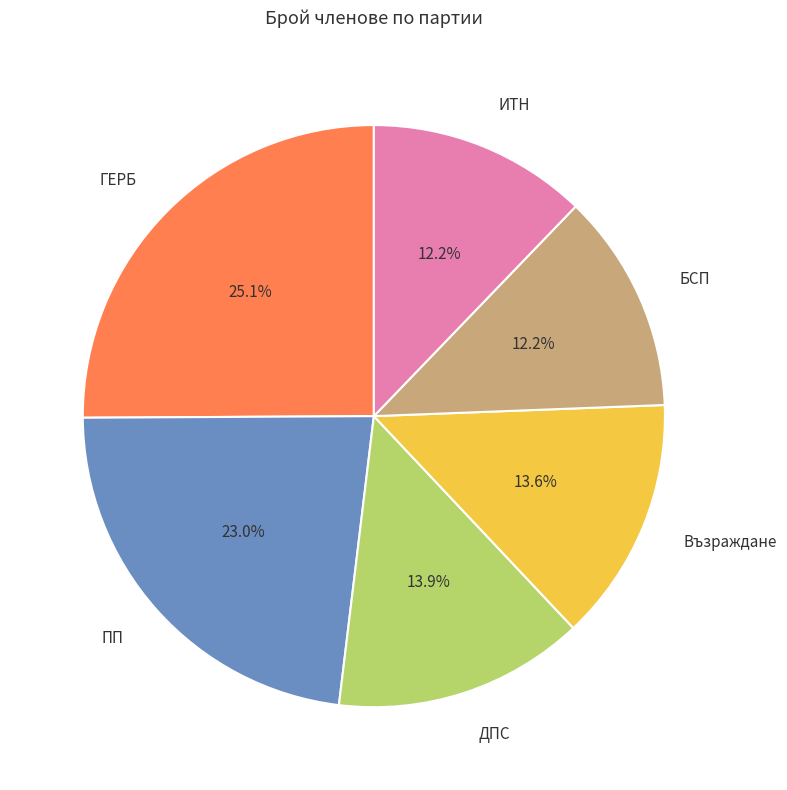

Between Възраждане and ГЕРБ, which is larger?

ГЕРБ